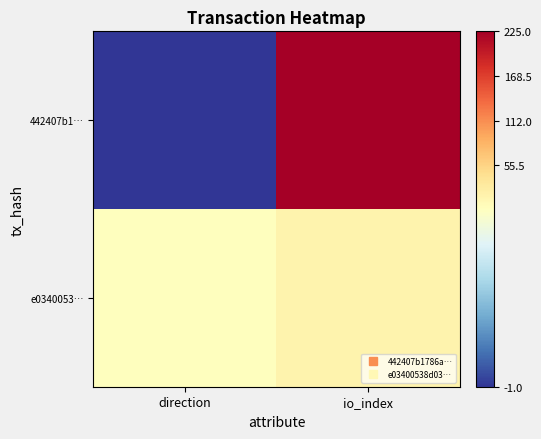

At how many categories does at least one series exceed 20?

1